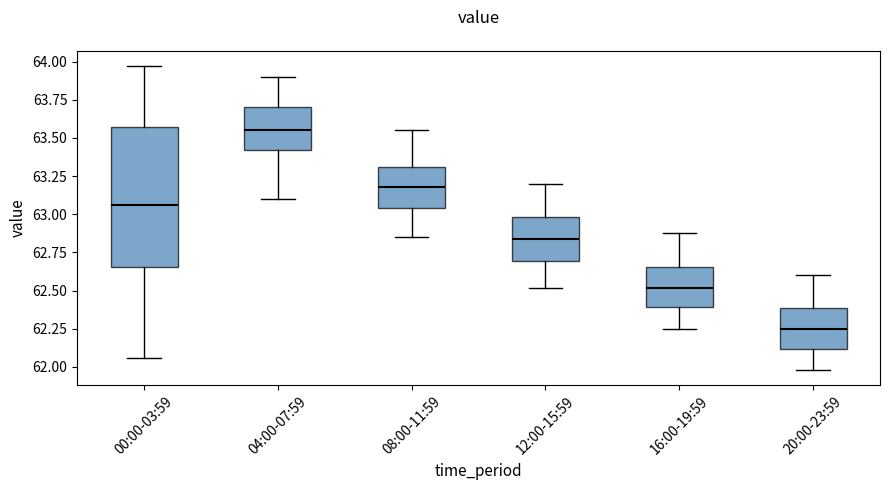

Reading left to right, read every box against the y-axis: the position of its median line, the range the box covers, and the ends of its whiskers. The values are not printed on the chart, so give them approximately, as read against the axis.

00:00-03:59: median 63.05, box 62.65 to 63.55, whiskers 62.05 to 63.95
04:00-07:59: median 63.55, box 63.40 to 63.70, whiskers 63.10 to 63.90
08:00-11:59: median 63.20, box 63.05 to 63.30, whiskers 62.85 to 63.55
12:00-15:59: median 62.85, box 62.70 to 63.00, whiskers 62.50 to 63.20
16:00-19:59: median 62.50, box 62.40 to 62.65, whiskers 62.25 to 62.90
20:00-23:59: median 62.25, box 62.10 to 62.40, whiskers 62.00 to 62.60